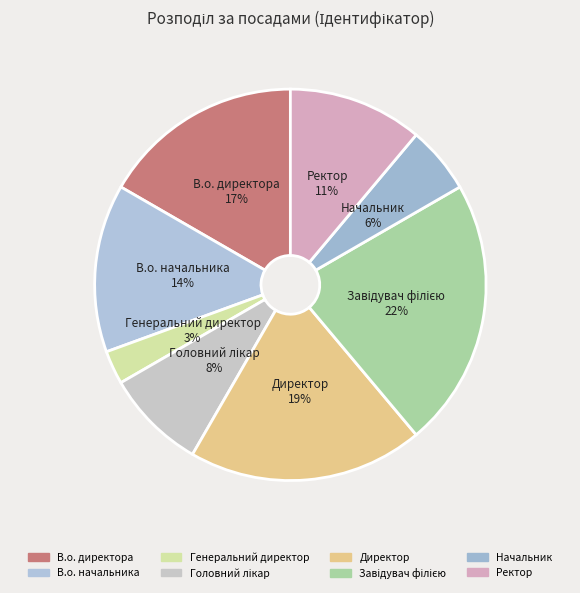

To the nearest percent, what portion does Ректор represent?

11%